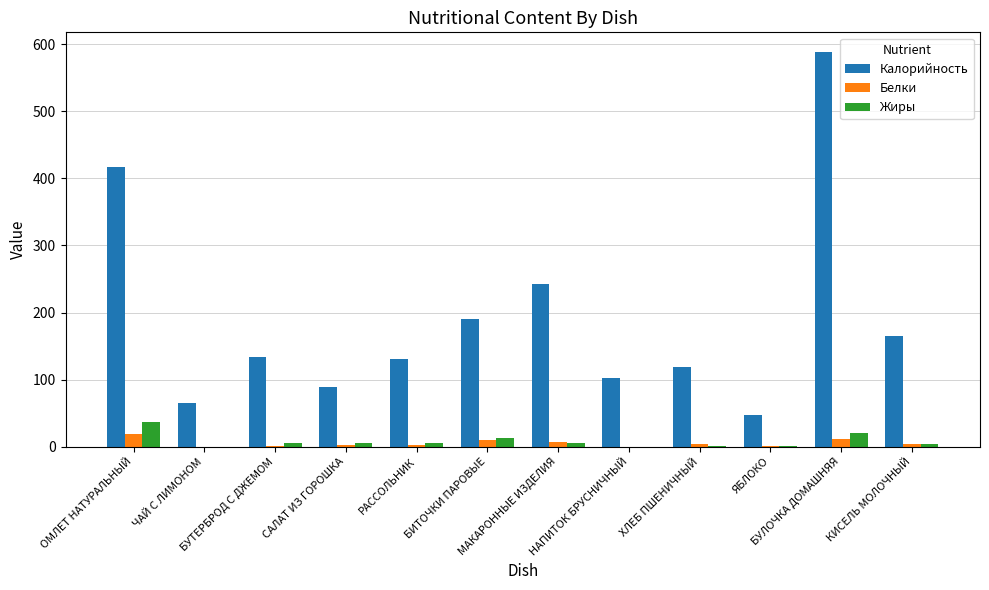

At which category is the sum across all series the highest?

БУЛОЧКА ДОМАШНЯЯ